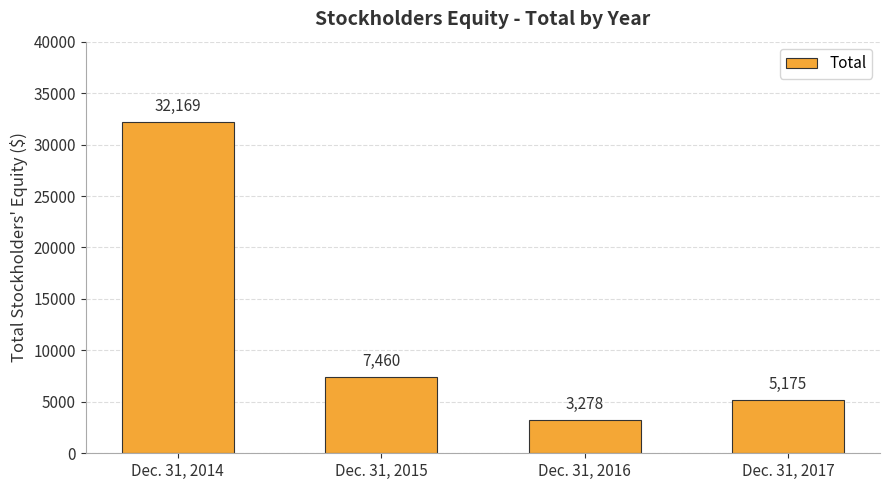

What is the greatest value displayed?

32169